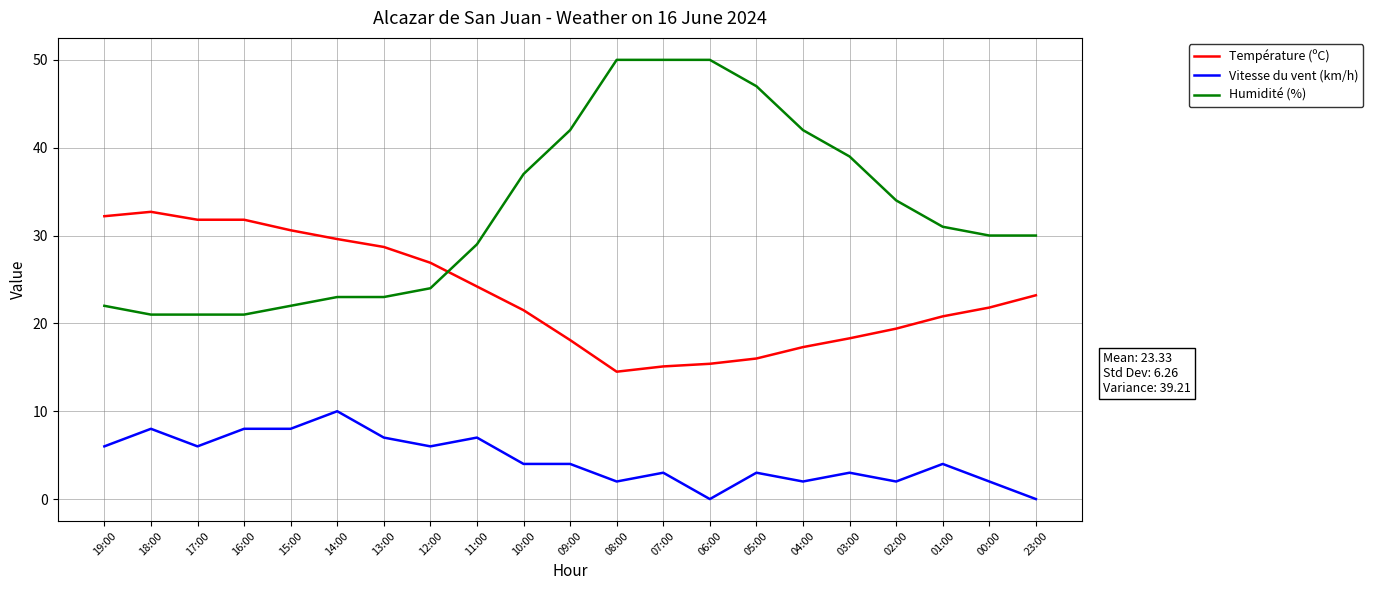

Between 09:00 and 02:00, which series saw the biggest shift?

Humidité (%)